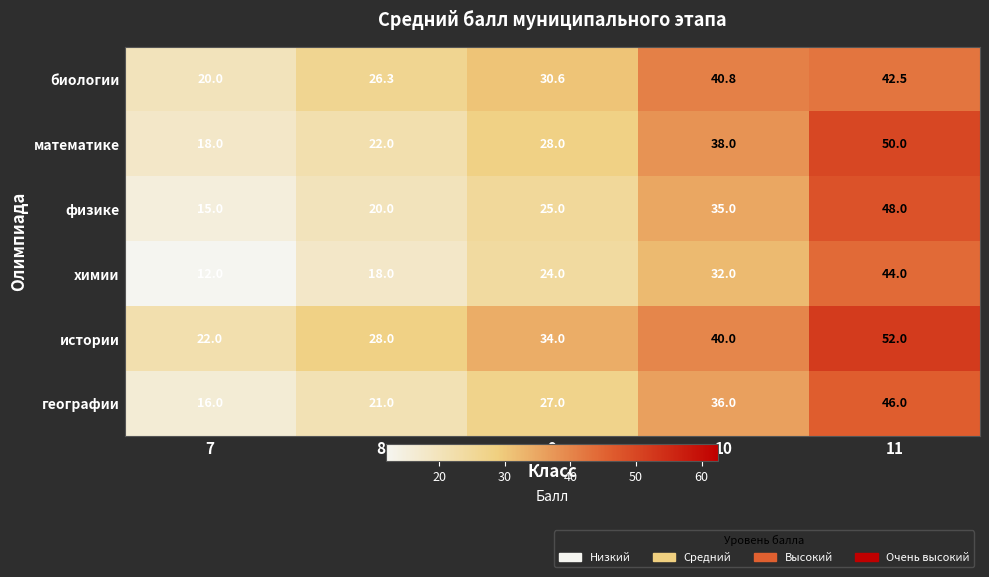

Where is физике nearest to the value 31?

10